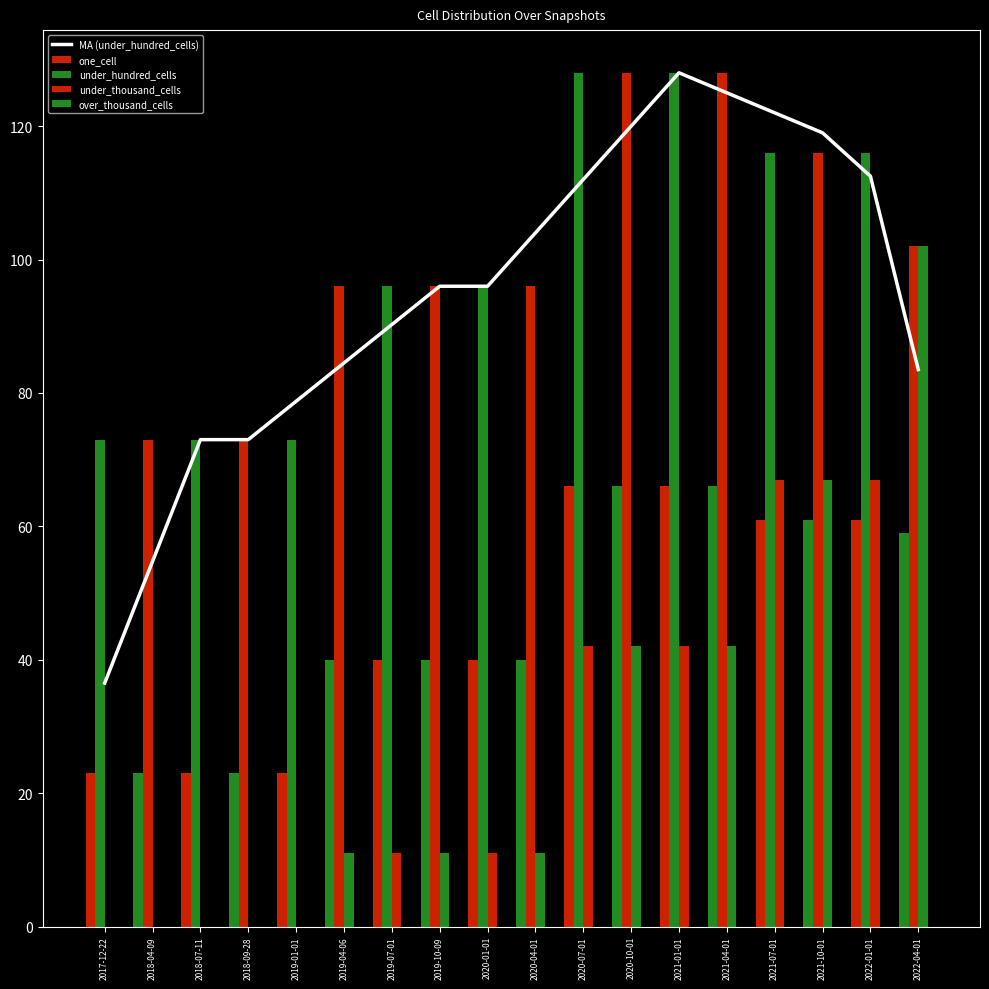

What is the difference between the MA (under_hundred_cells) values at 2017-12-22 and 2021-07-01?

85.5